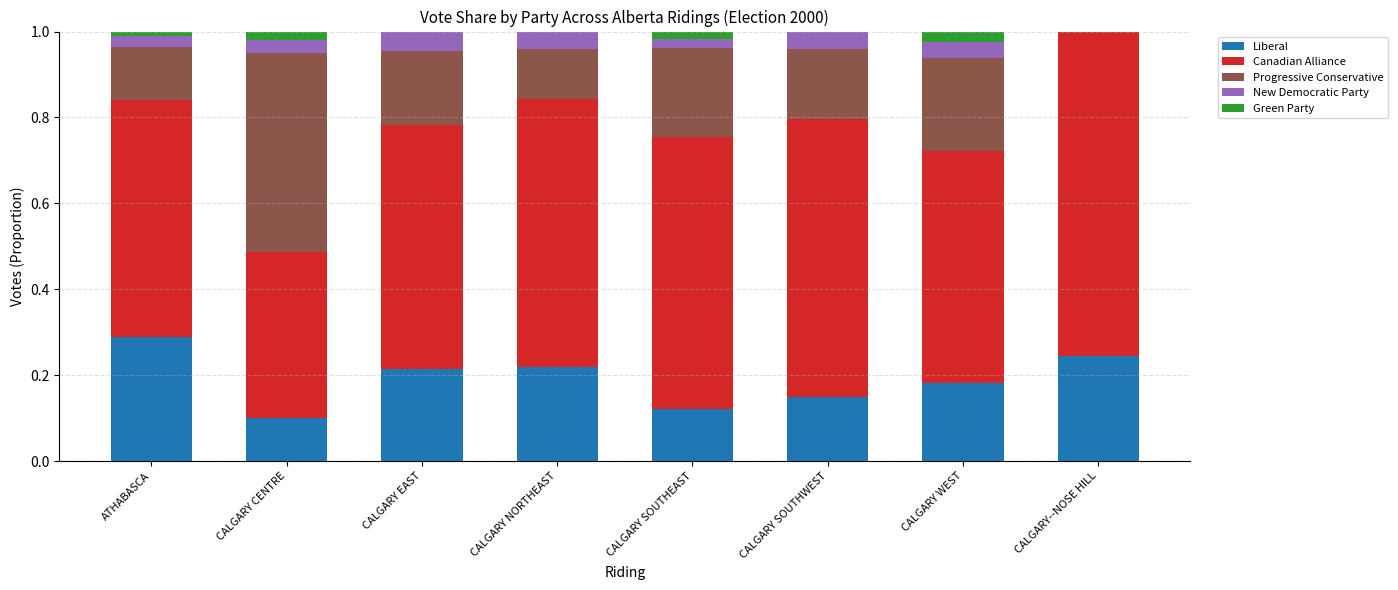

What is the sum of all Liberal values?

1.5